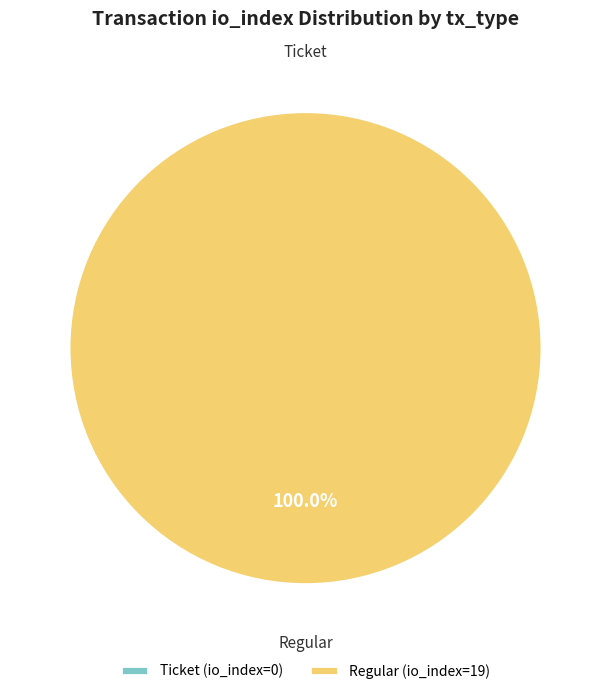

To the nearest percent, what percentage of the pie is Regular (io_index=19)?

100%